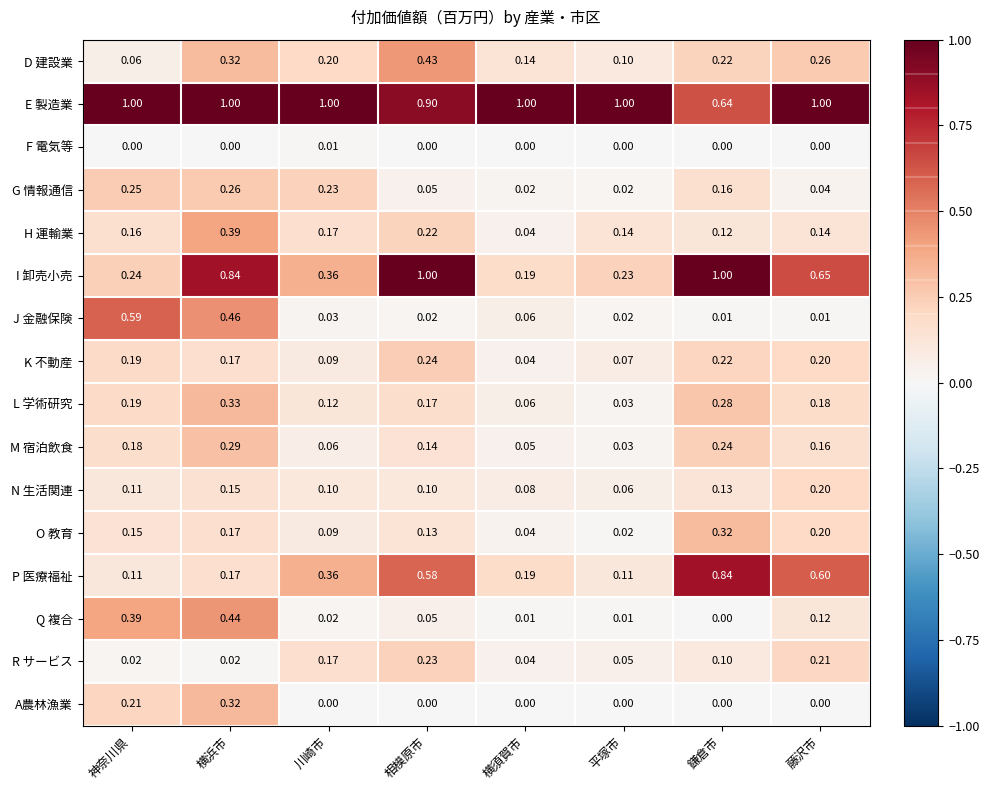

Which category has the lowest value in the D 建設業 series?

神奈川県